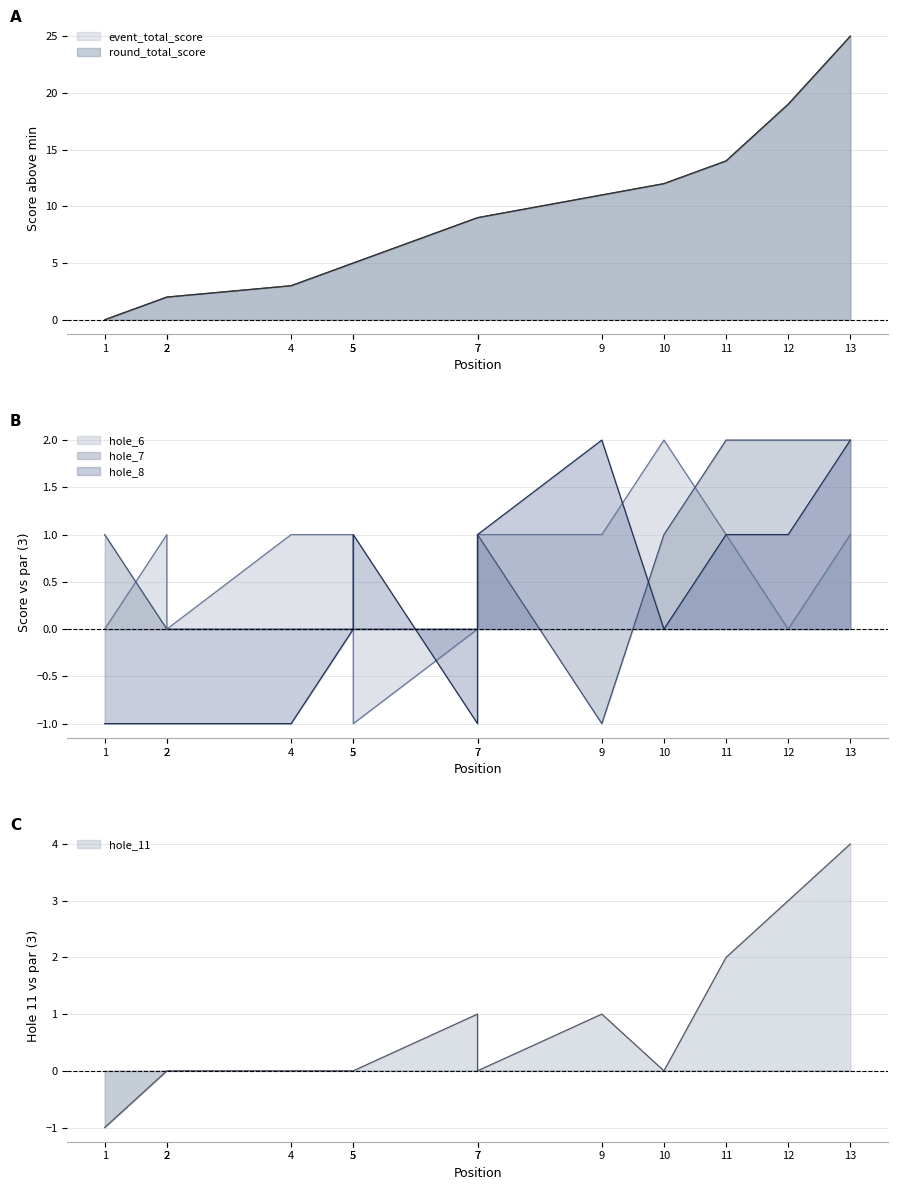

Where does the round_total_score series first go above 9?

9